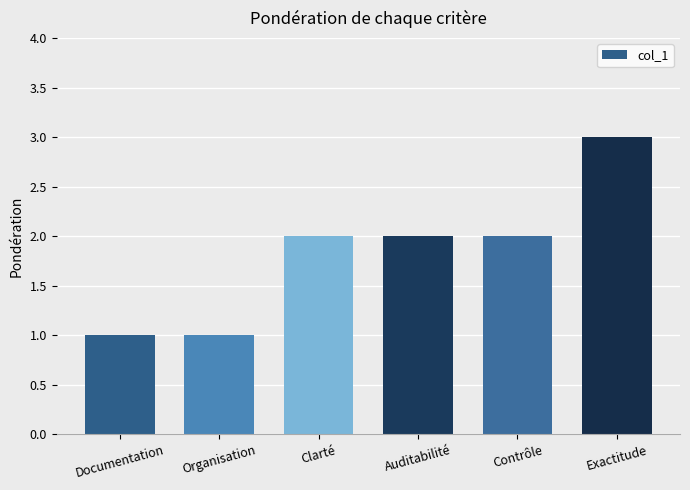

Count the number of data series in this chart.

1